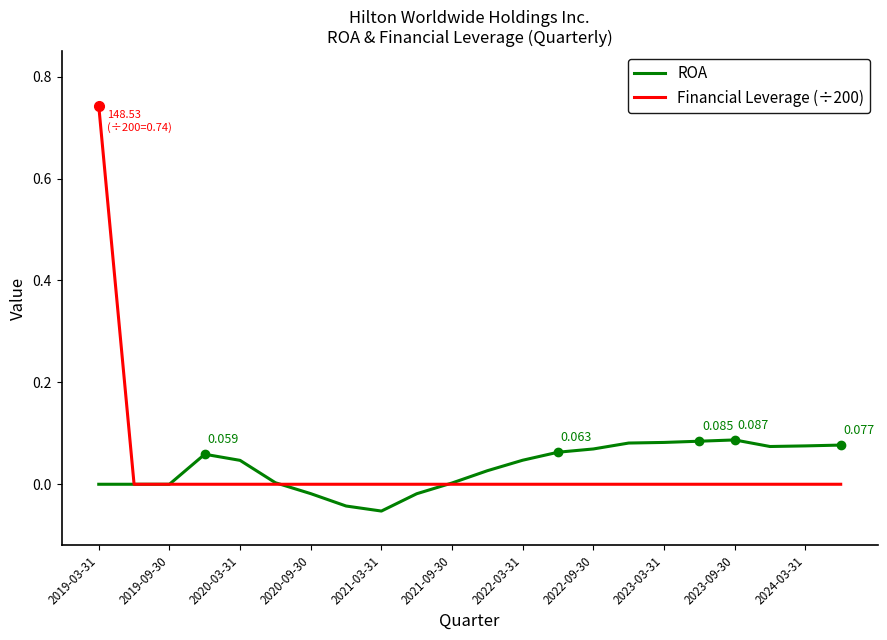

Is the value of ROA at 2022-03-31 greater than the value of Financial Leverage (÷200) at 2020-09-30?

Yes